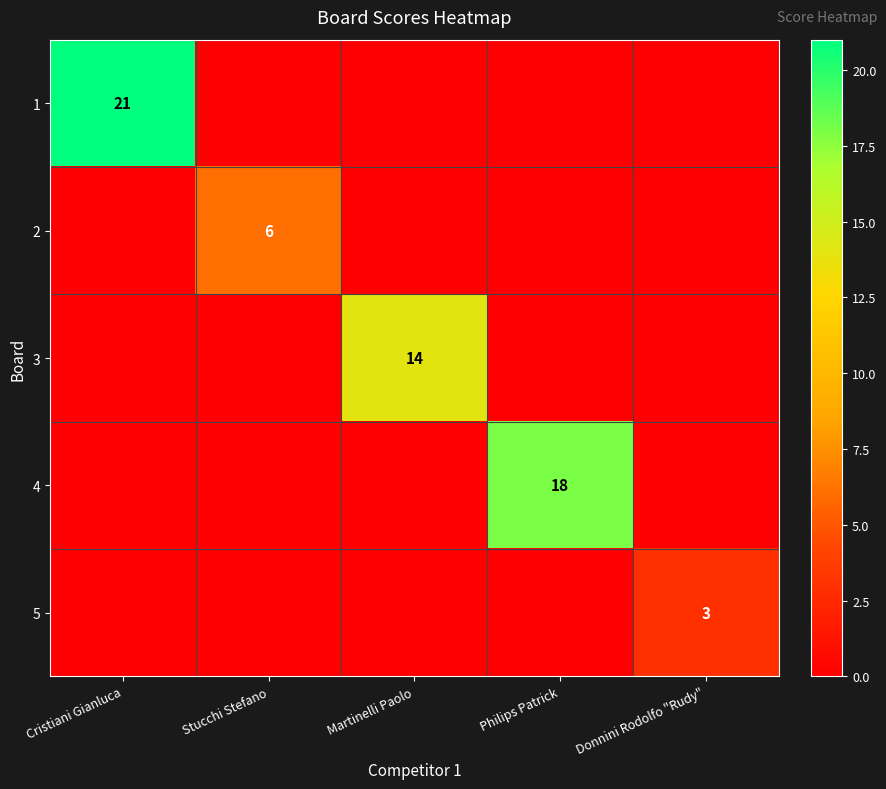

Is it true that 2 equals 10 at Stucchi Stefano?

False